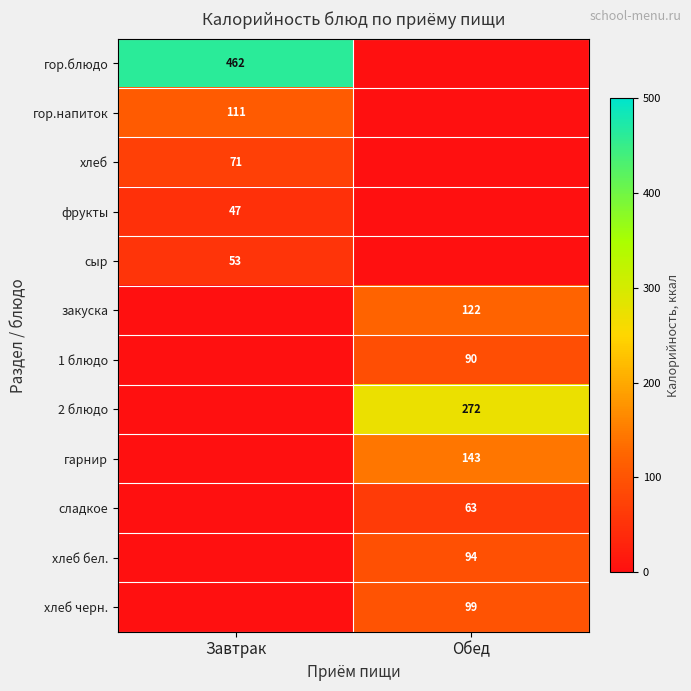

Is it true that хлеб черн. equals 146 at Обед?

False